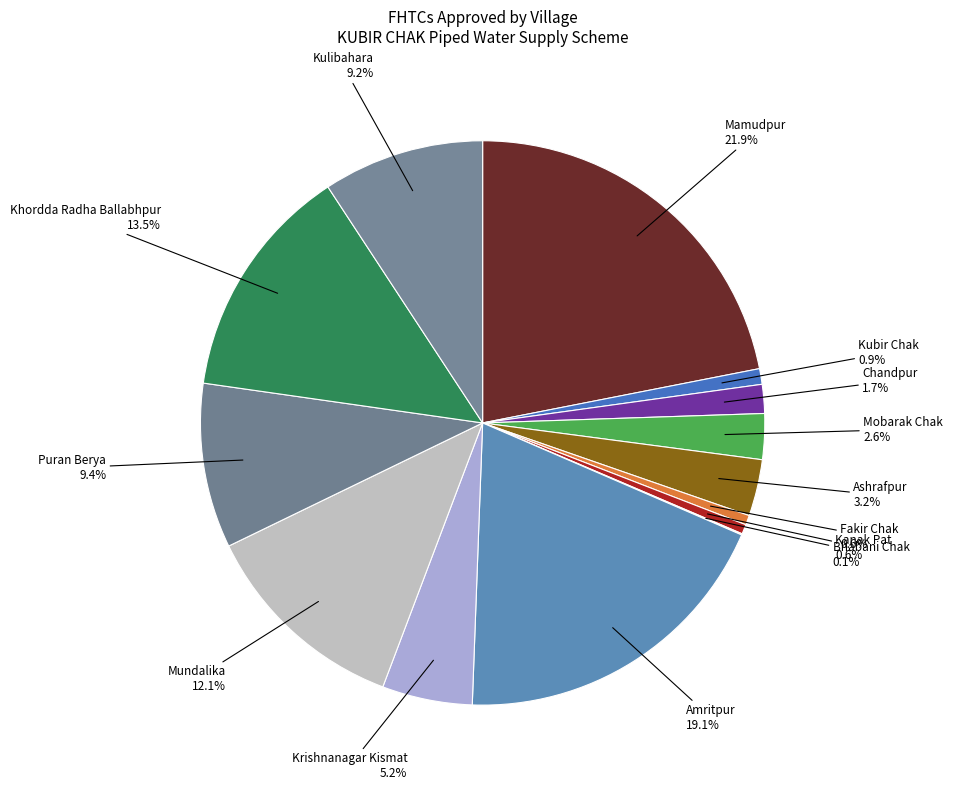

To the nearest percent, what is the difference between the Mobarak Chak and Krishnanagar Kismat slice percentages?

3%